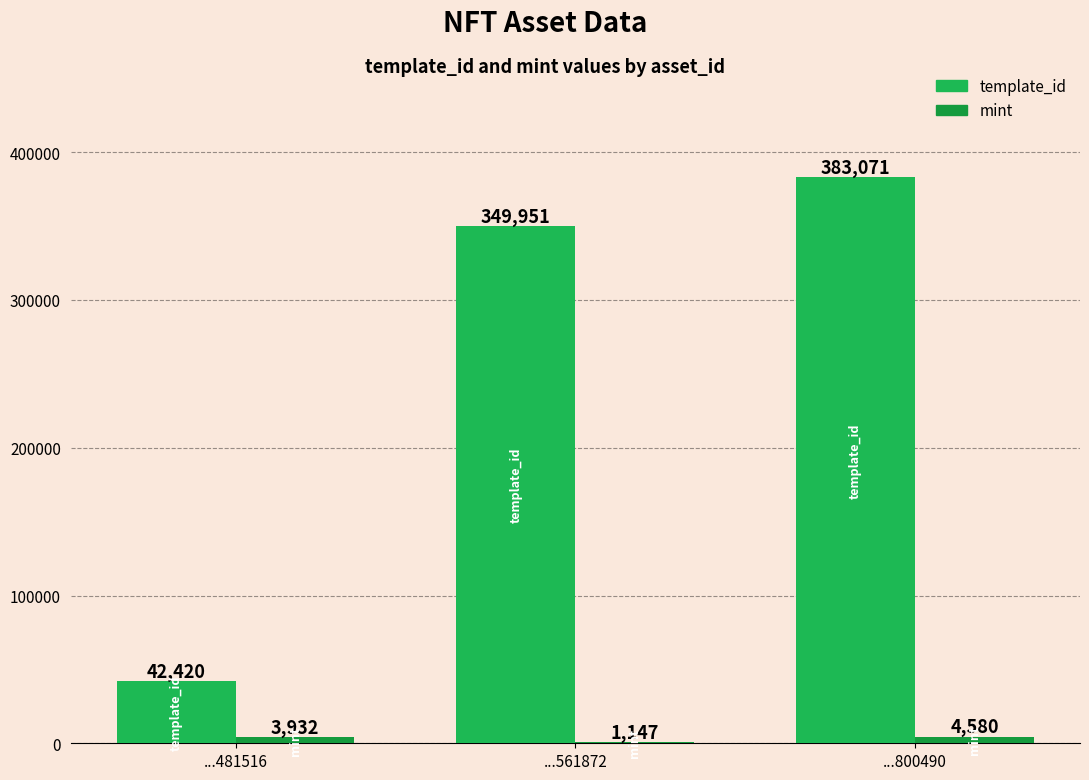

Is the value of mint at ...481516 greater than the value of template_id at ...481516?

No